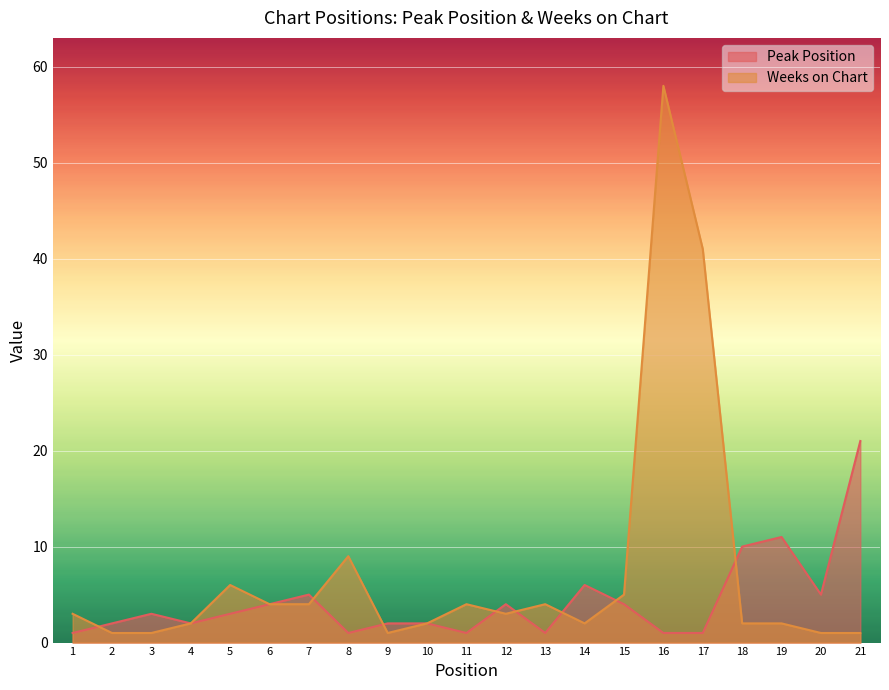

What is the difference between the Weeks on Chart values at 8 and 17?

32